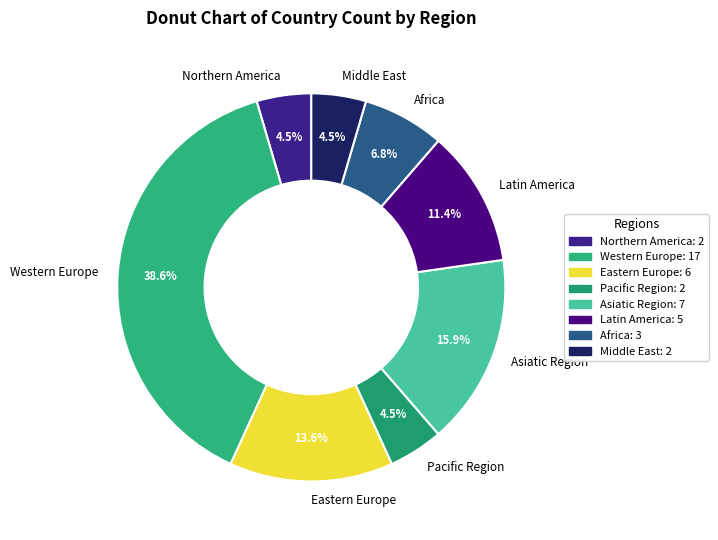

Which category has the biggest portion of the pie?

Western Europe